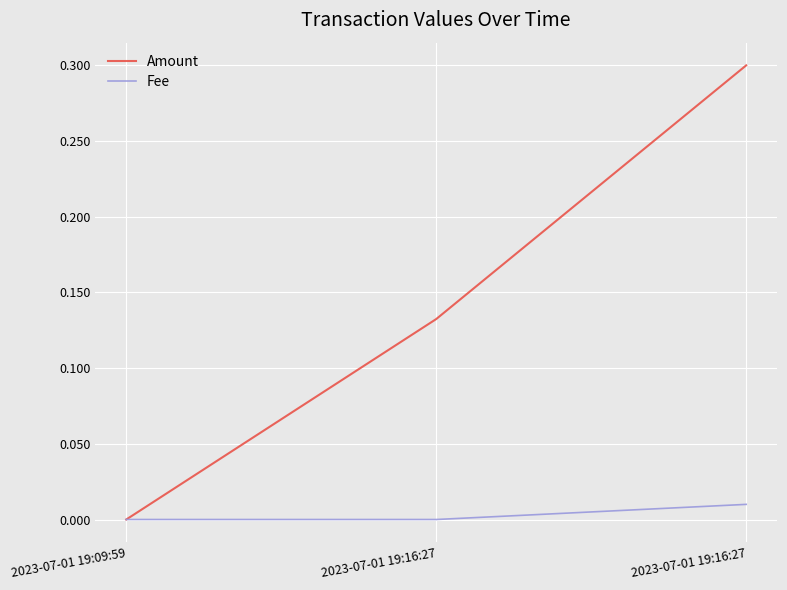

Reading left to right, what are all the values shown in this chart?

Amount: 0.0	0.1	0.3
Fee: 0.0	0.0	0.0